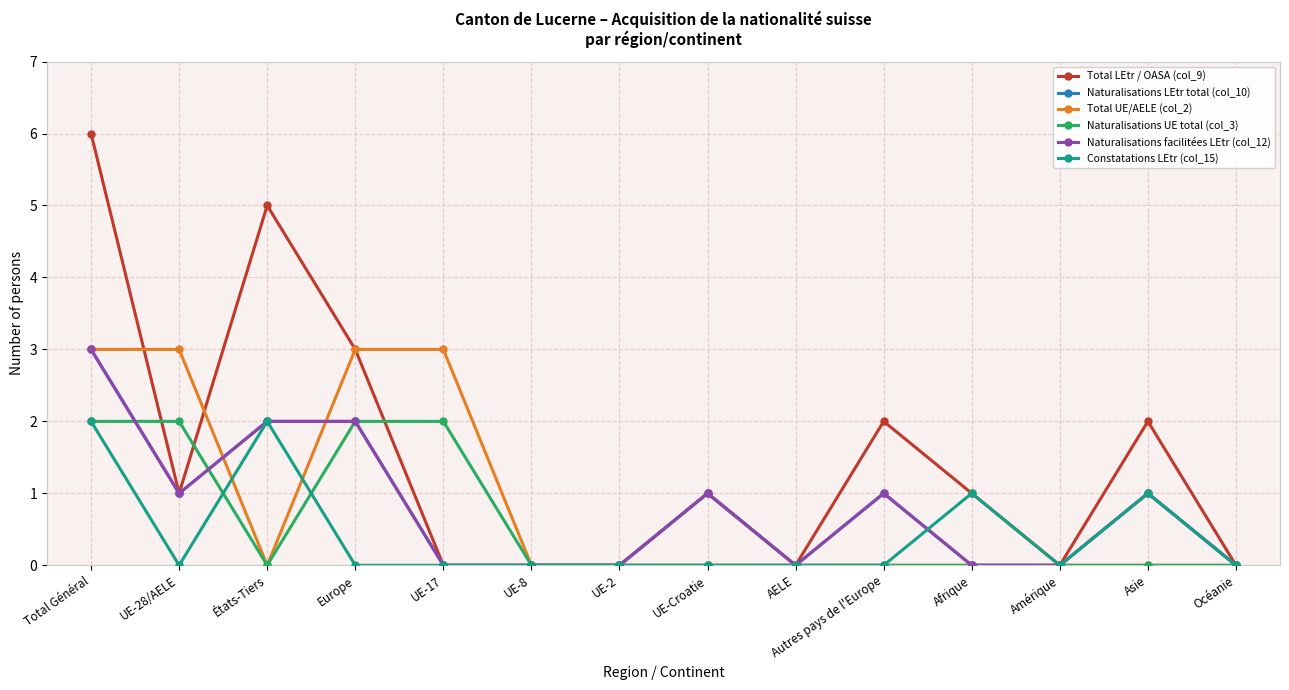

What is the difference between the maximum and minimum values in the Total LEtr / OASA (col_9) series?

6